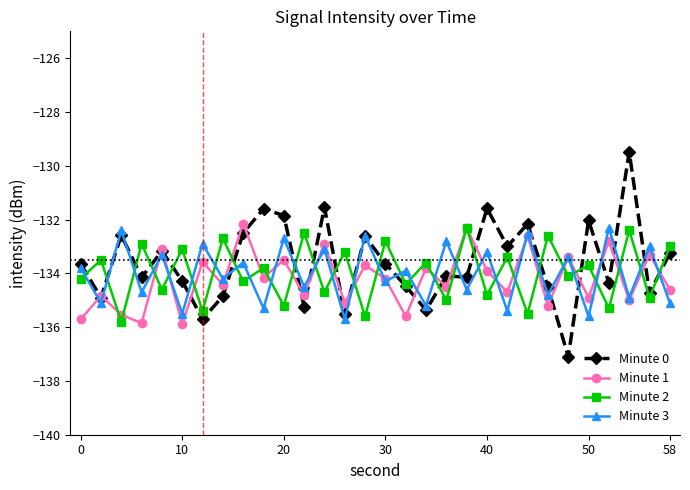

What is the average value of the Minute 1 series?

-134.2